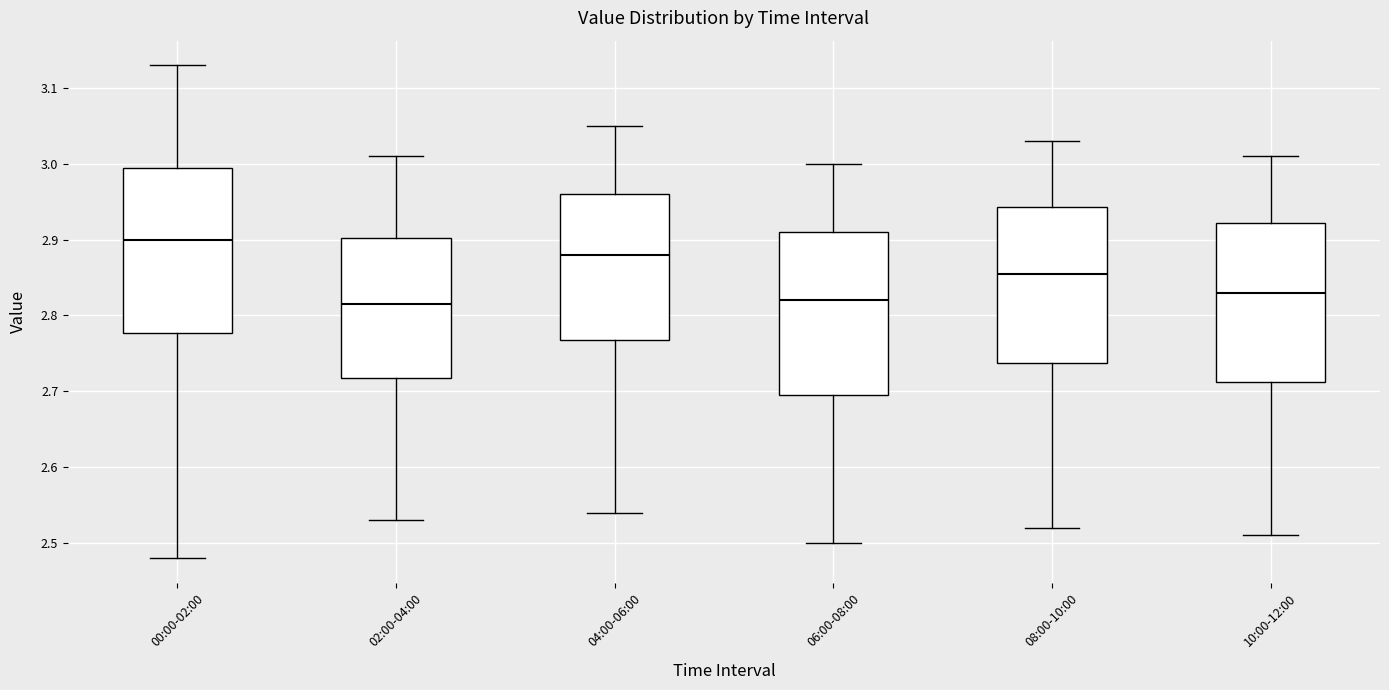

Which box has the highest median line?

00:00-02:00